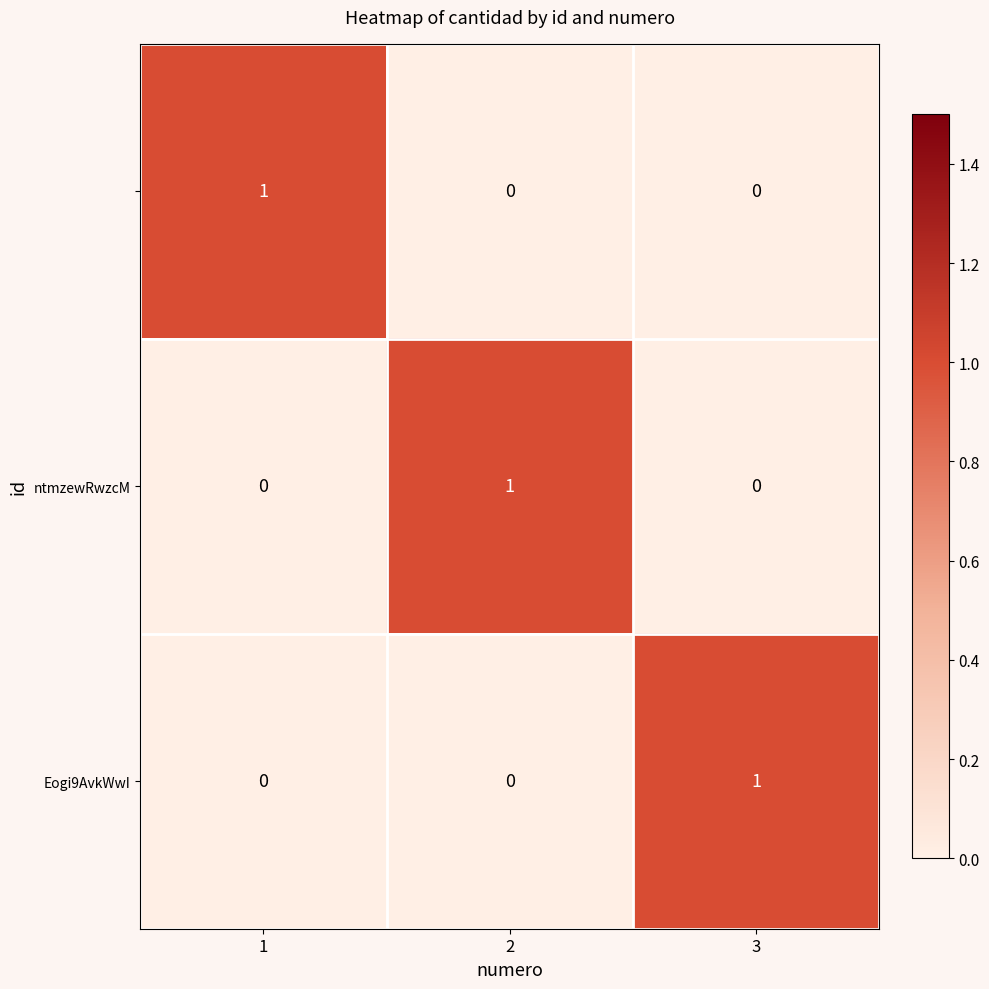

At how many categories does at least one series exceed 0?

3